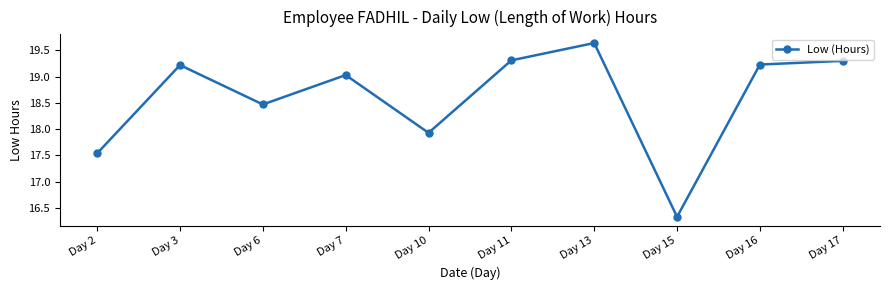

How many distinct data groups are displayed?

1